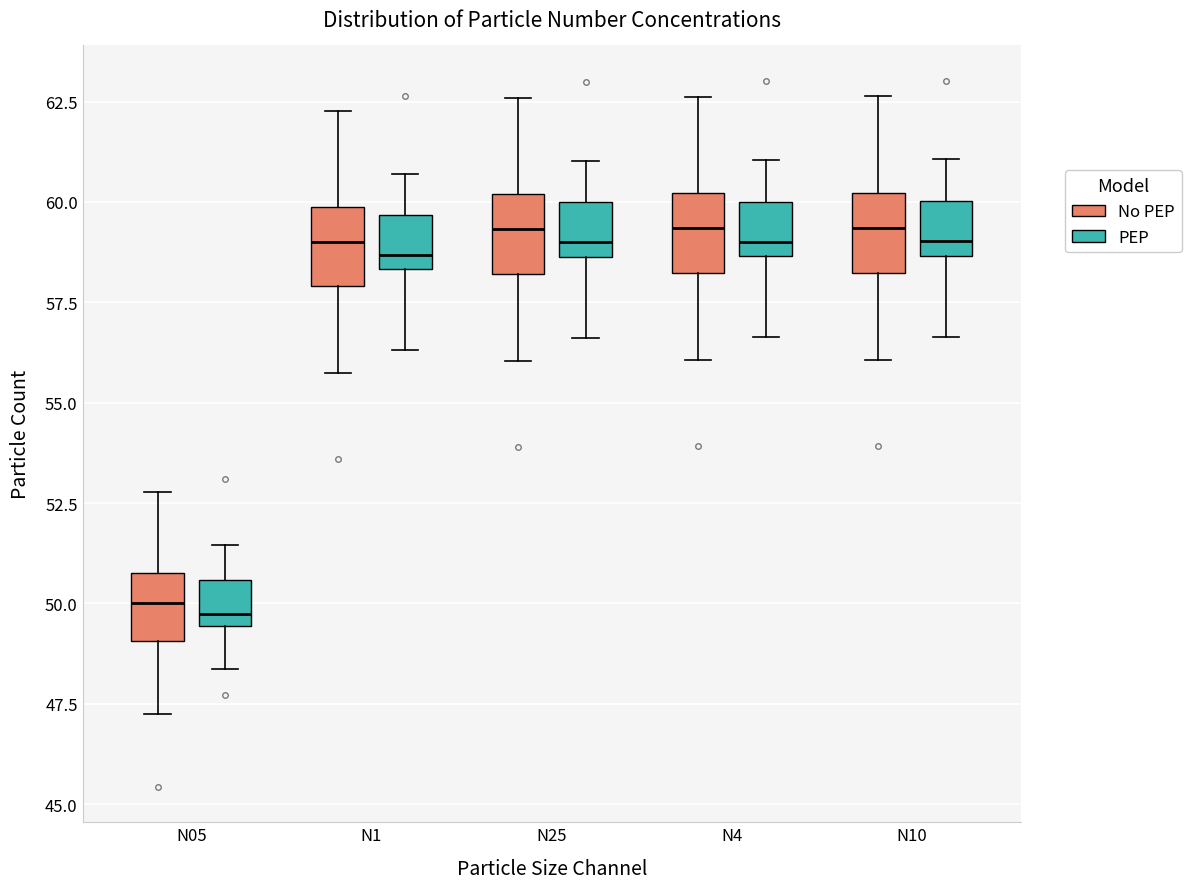

Reading left to right, read every box against the y-axis: the position of its median line, the range the box covers, and the ends of its whiskers. The values are not printed on the chart, so give them approximately, as read against the axis.

N05 (No PEP): median 50.0, box 49.0 to 51.0, whiskers 47.5 to 53.0
N05 (PEP): median 49.5 (just above the box's lower edge), box 49.5 to 50.5, whiskers 48.5 to 51.5
N1 (No PEP): median 59.0, box 58.0 to 60.0, whiskers 55.5 to 62.5
N1 (PEP): median 58.5 (just above the box's lower edge), box 58.5 to 59.5, whiskers 56.5 to 60.5
N25 (No PEP): median 59.5, box 58.0 to 60.0, whiskers 56.0 to 62.5
N25 (PEP): median 59.0, box 58.5 to 60.0, whiskers 56.5 to 61.0
N4 (No PEP): median 59.5, box 58.0 to 60.0, whiskers 56.0 to 62.5
N4 (PEP): median 59.0, box 58.5 to 60.0, whiskers 56.5 to 61.0
N10 (No PEP): median 59.5, box 58.0 to 60.0, whiskers 56.0 to 62.5
N10 (PEP): median 59.0, box 58.5 to 60.0, whiskers 56.5 to 61.0